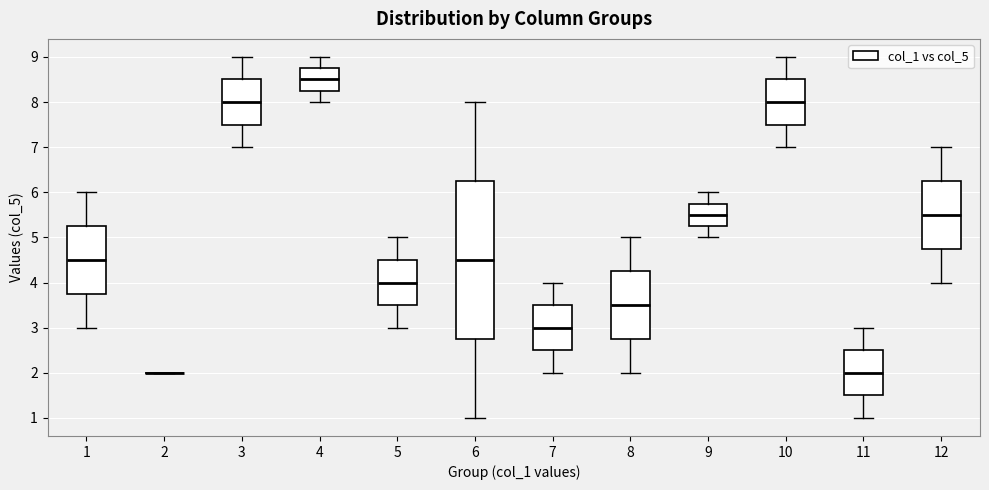

Reading left to right, read every box against the y-axis: the position of its median line, the range the box covers, and the ends of its whiskers. The values are not printed on the chart, so give them approximately, as read against the axis.

1: median 4.5, box 3.8 to 5.3, whiskers 3.0 to 6.0
2: box collapsed to a line at 2.0, whiskers 2.0 to 2.0
3: median 8.0, box 7.5 to 8.5, whiskers 7.0 to 9.0
4: median 8.5, box 8.3 to 8.8, whiskers 8.0 to 9.0
5: median 4.0, box 3.5 to 4.5, whiskers 3.0 to 5.0
6: median 4.5, box 2.8 to 6.3, whiskers 1.0 to 8.0
7: median 3.0, box 2.5 to 3.5, whiskers 2.0 to 4.0
8: median 3.5, box 2.8 to 4.3, whiskers 2.0 to 5.0
9: median 5.5, box 5.3 to 5.8, whiskers 5.0 to 6.0
10: median 8.0, box 7.5 to 8.5, whiskers 7.0 to 9.0
11: median 2.0, box 1.5 to 2.5, whiskers 1.0 to 3.0
12: median 5.5, box 4.8 to 6.3, whiskers 4.0 to 7.0